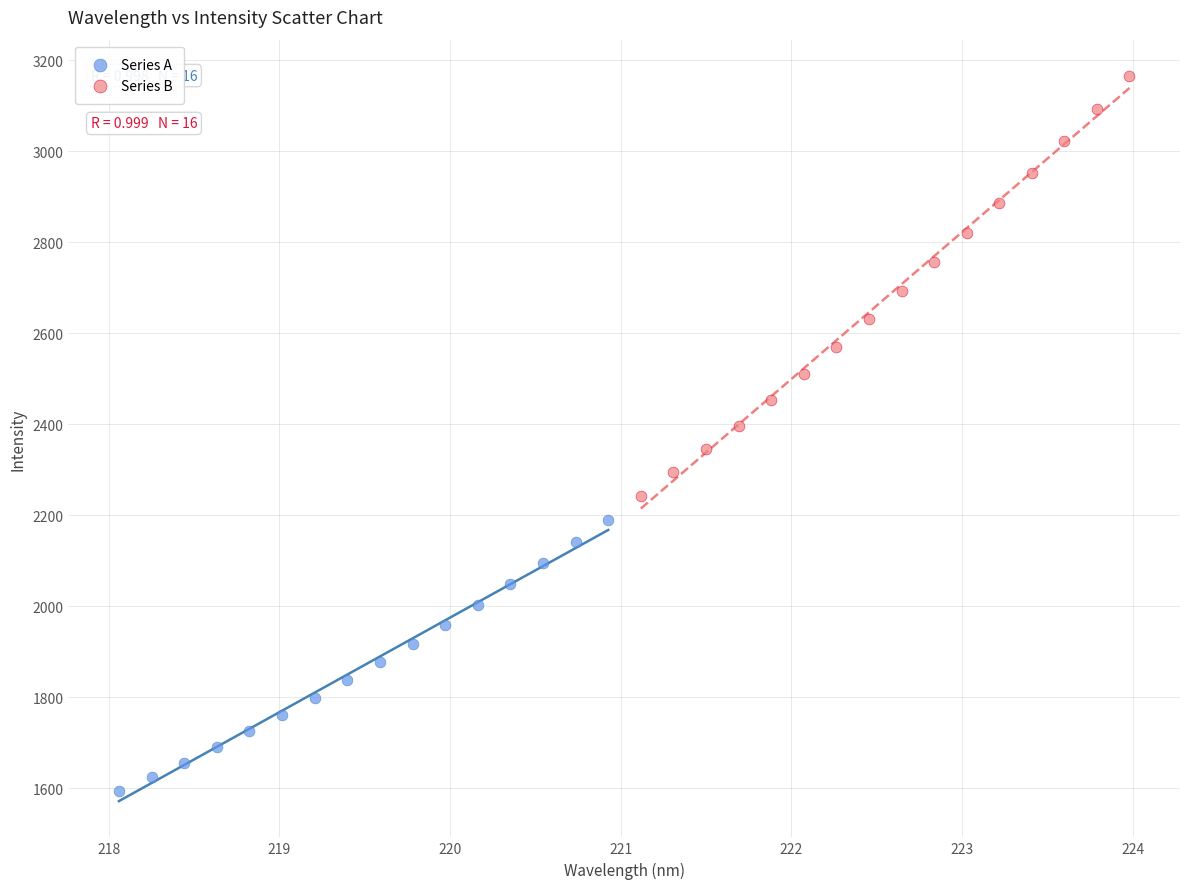

What are all the series names shown in the legend?

Series A, Series B